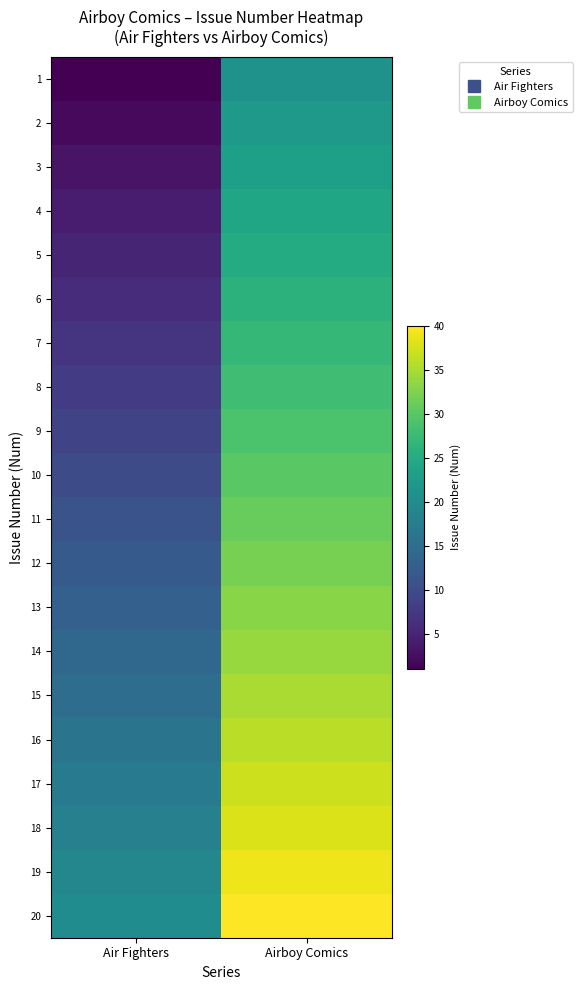

Rank the series at Air Fighters from highest to lowest value.

20, 19, 18, 17, 16, 15, 14, 13, 12, 11, 10, 9, 8, 7, 6, 5, 4, 3, 2, 1